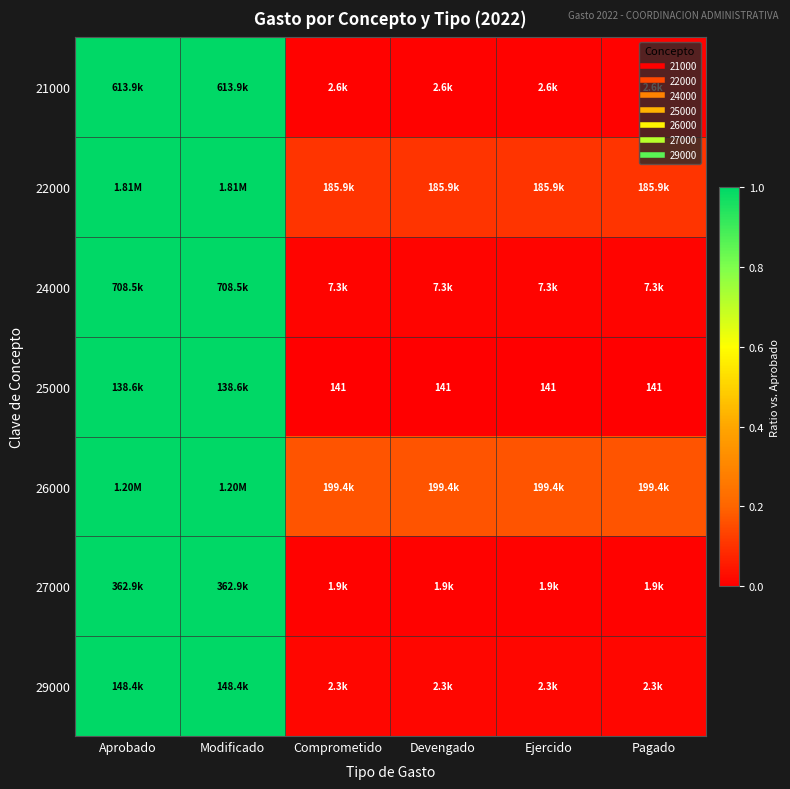

The value of 22000 at Comprometido is 0.1. True or false?

True